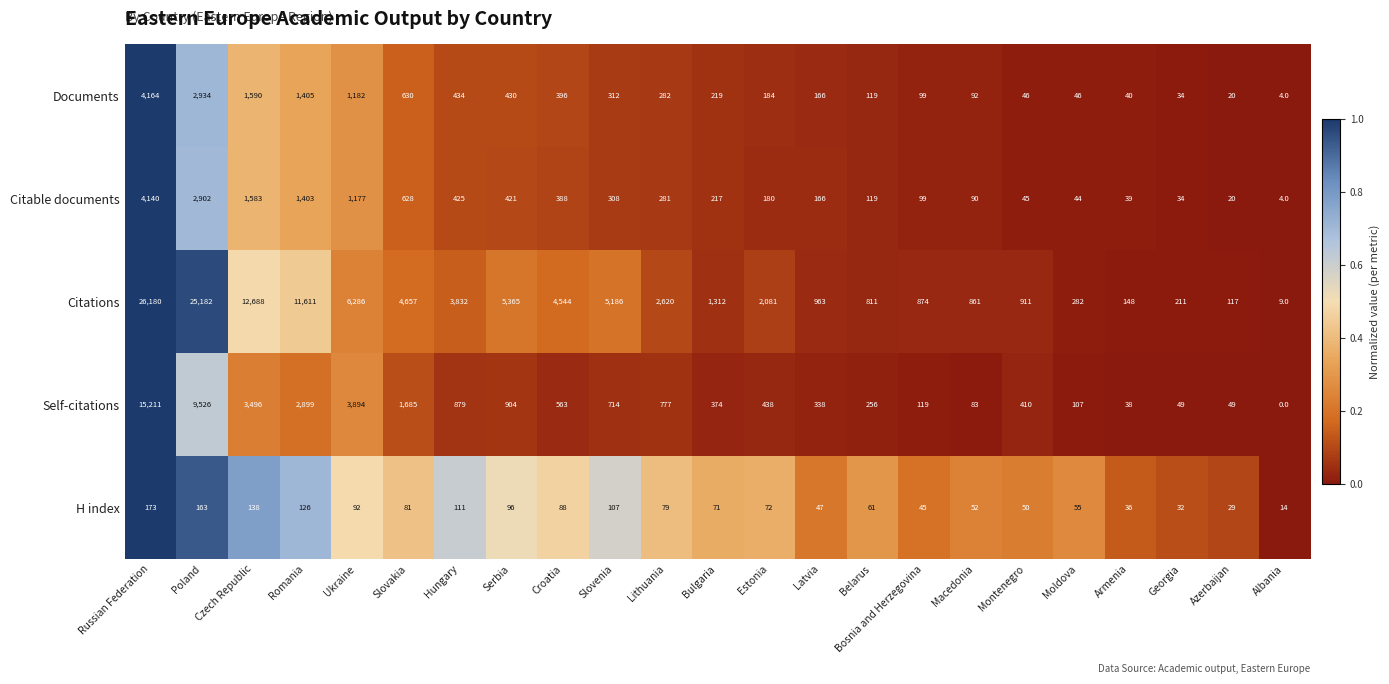

Which label corresponds to the smallest value in the chart?

Albania